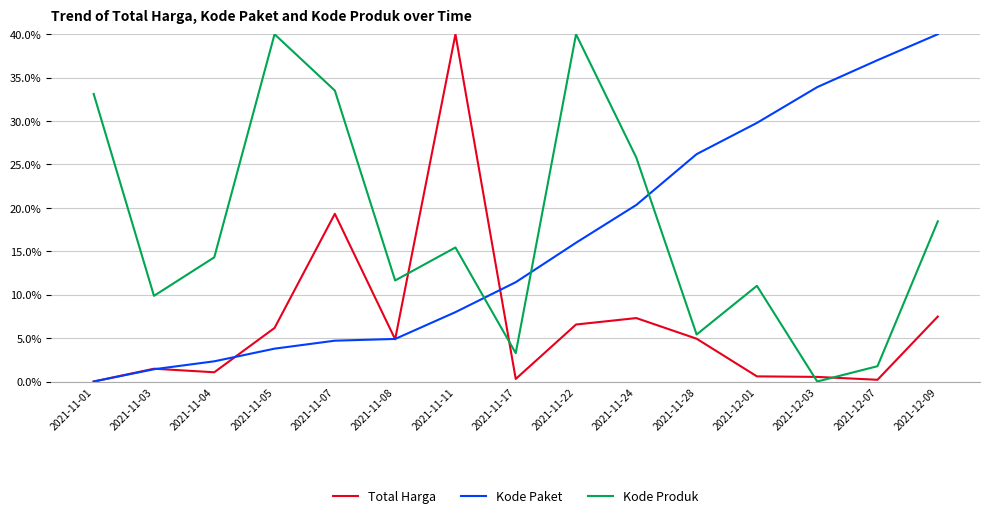

Rank the series at 2021-11-24 from lowest to highest value.

Total Harga, Kode Paket, Kode Produk